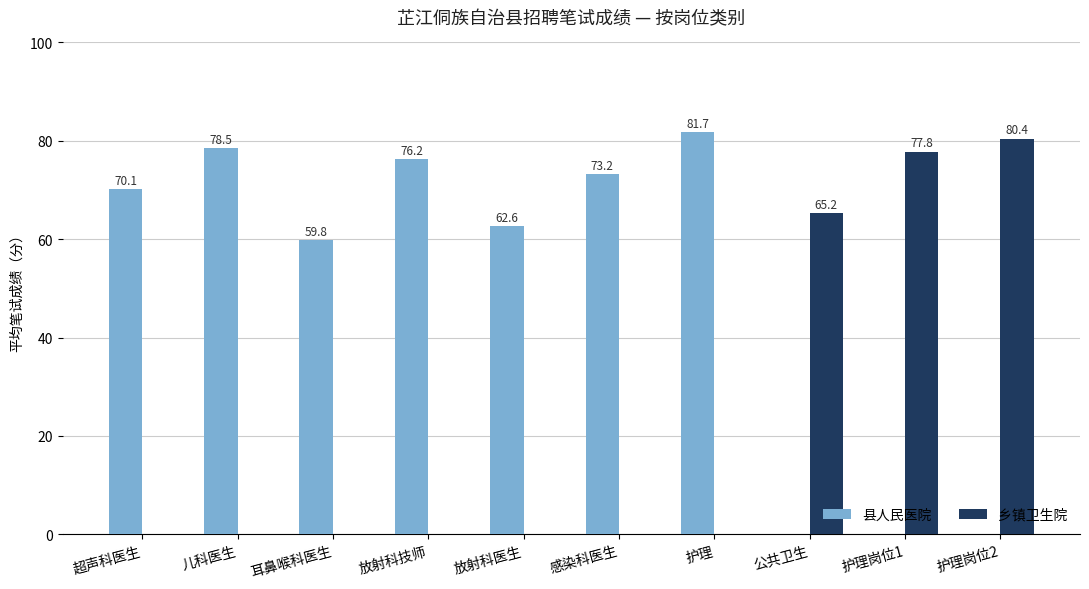

What is the spread (max minus min) of values at 护理岗位1?

77.8